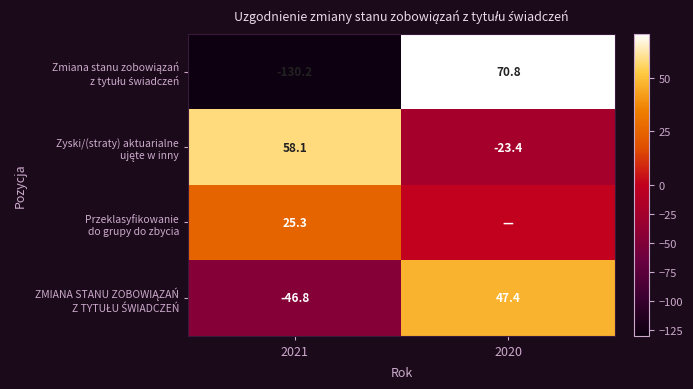

What is the difference between the highest and lowest values at 2021?

188.3